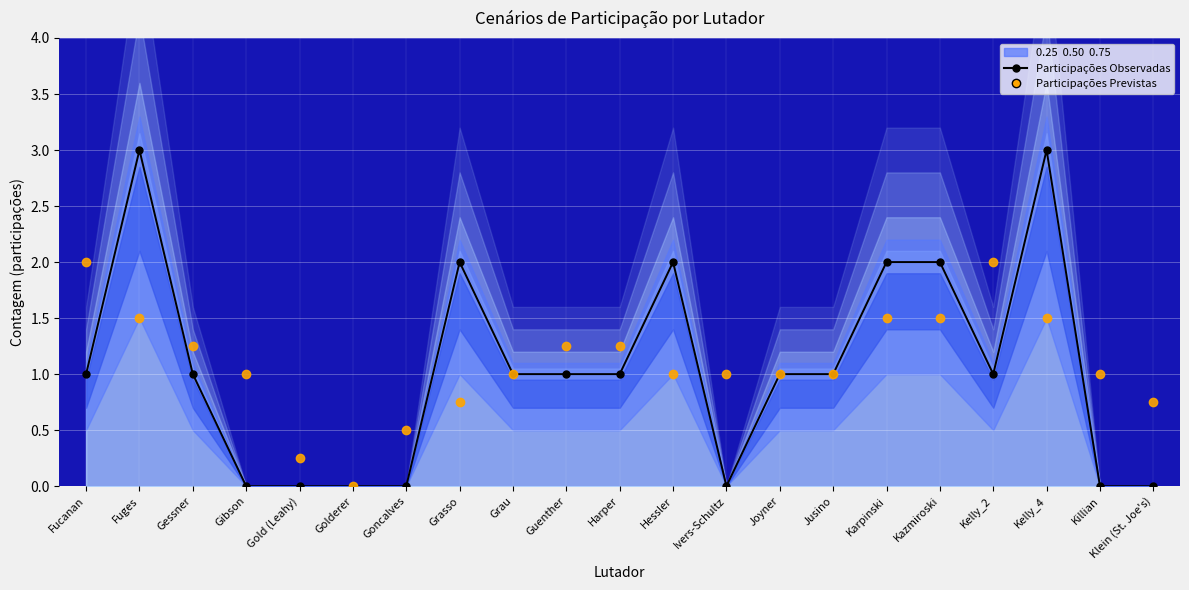

What is the spread (max minus min) of values at Harper?

0.2